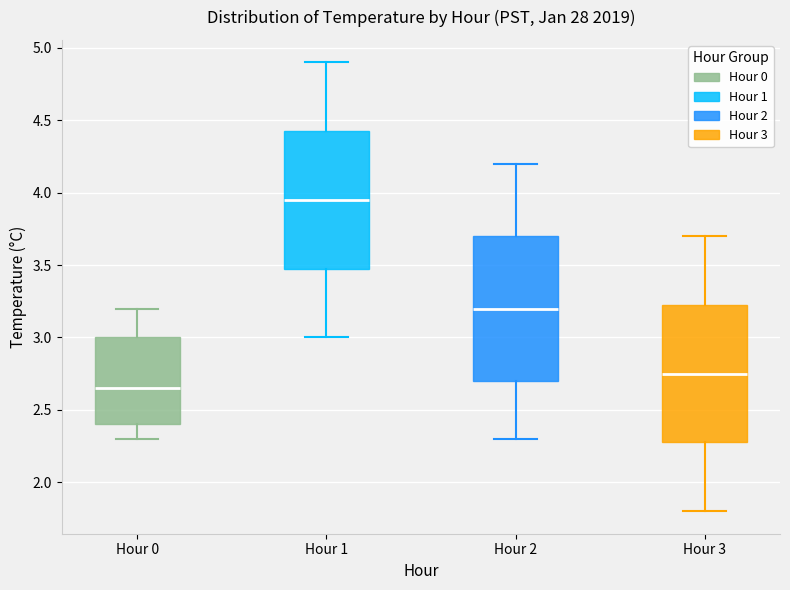

Reading left to right, transcribe this box plot: for each box, give where its median line is, the range the box spans, and where its two whiskers end, as read against the y-axis. The values are not printed on the chart, so give them approximately, as read against the axis.

Hour 0: median 2.65, box 2.40 to 3.00, whiskers 2.30 to 3.20
Hour 1: median 3.95, box 3.50 to 4.45, whiskers 3.00 to 4.90
Hour 2: median 3.20, box 2.70 to 3.70, whiskers 2.30 to 4.20
Hour 3: median 2.75, box 2.30 to 3.25, whiskers 1.80 to 3.70